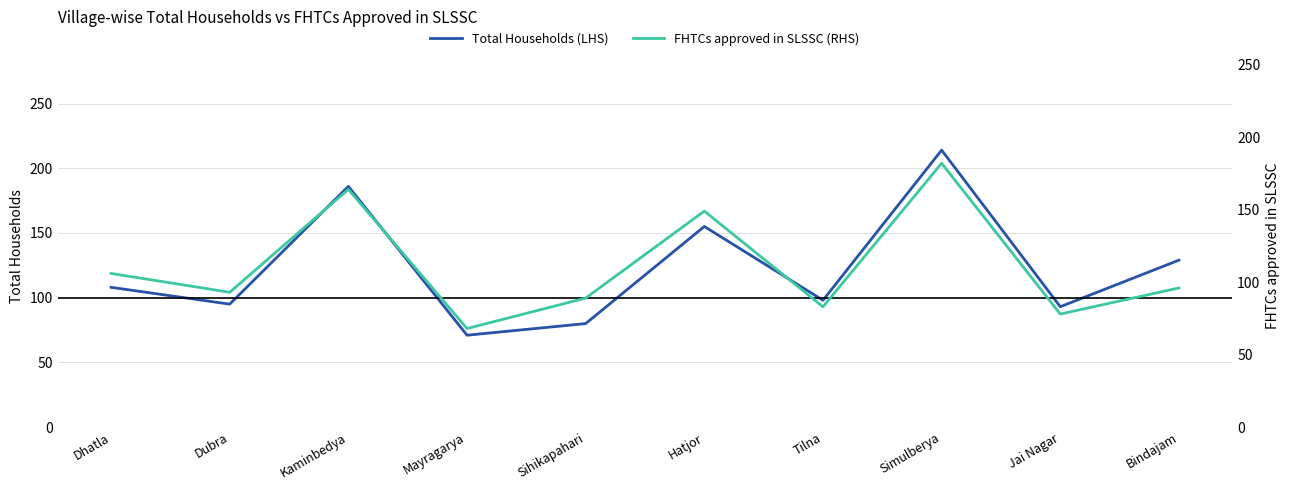

At which label does Total Households (LHS) reach its peak?

Simulberya